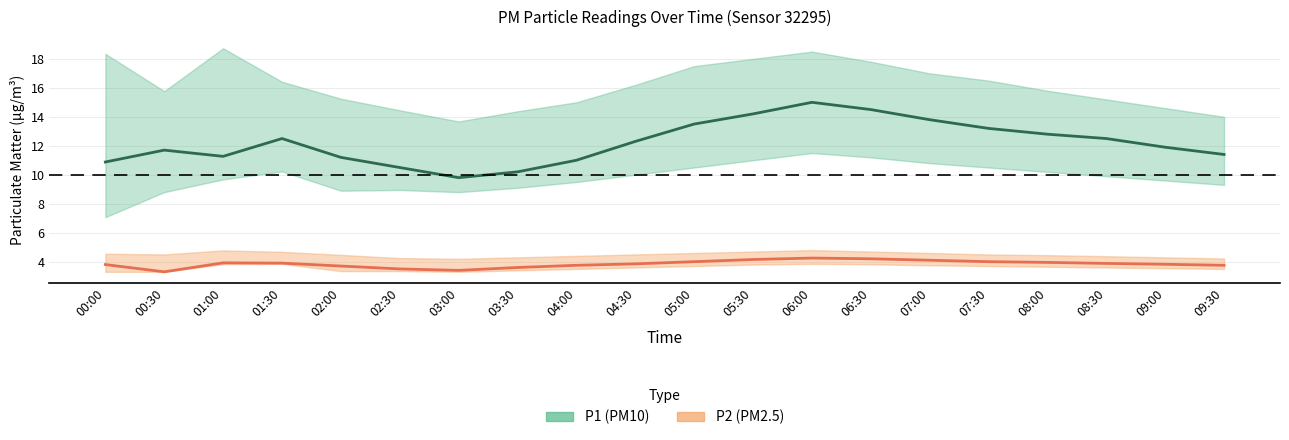

True or false: P1 (mean) has more than 2 interior local peaks.

True